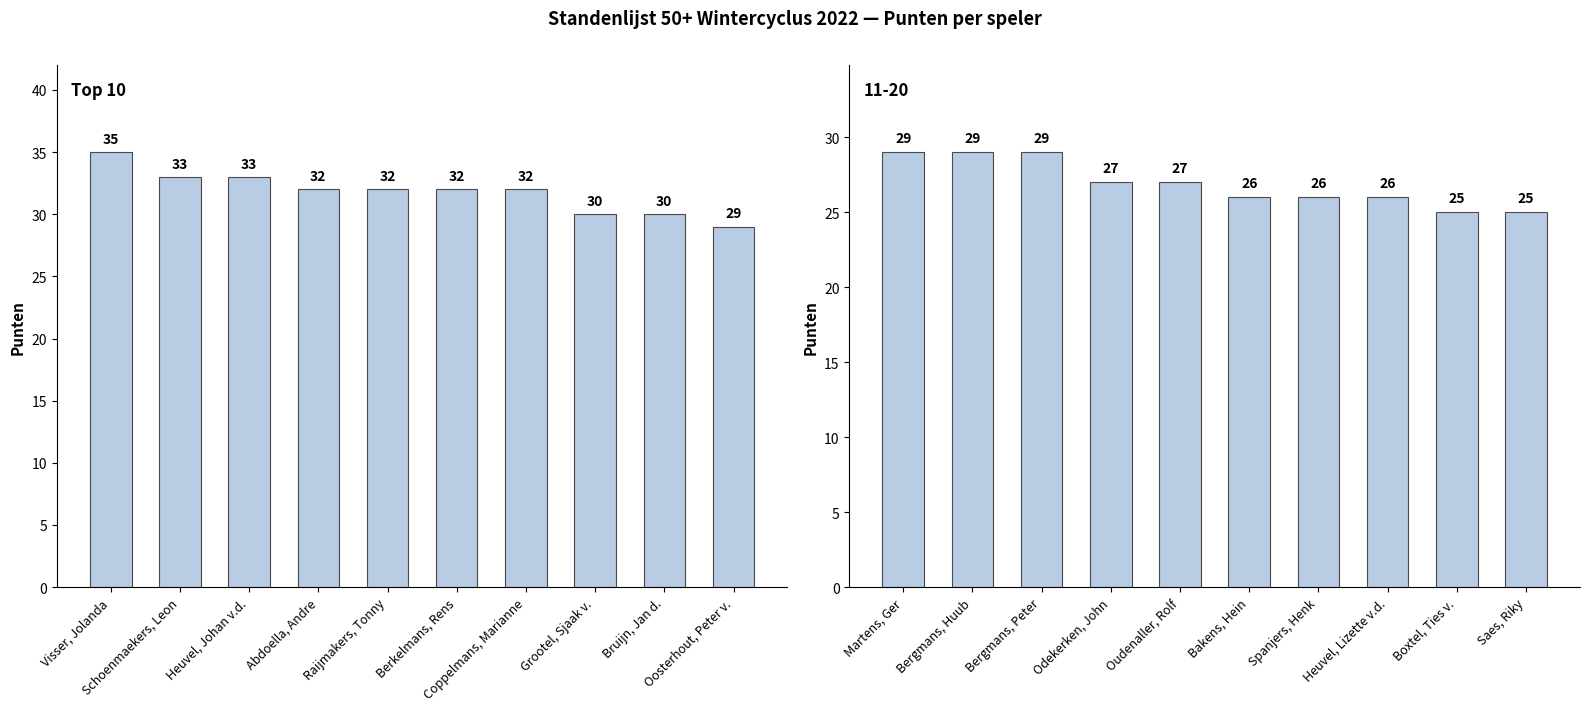

Approximately how many times larger is the value at Coppelmans, Marianne compared to Heuvel, Johan v.d.?

1.0